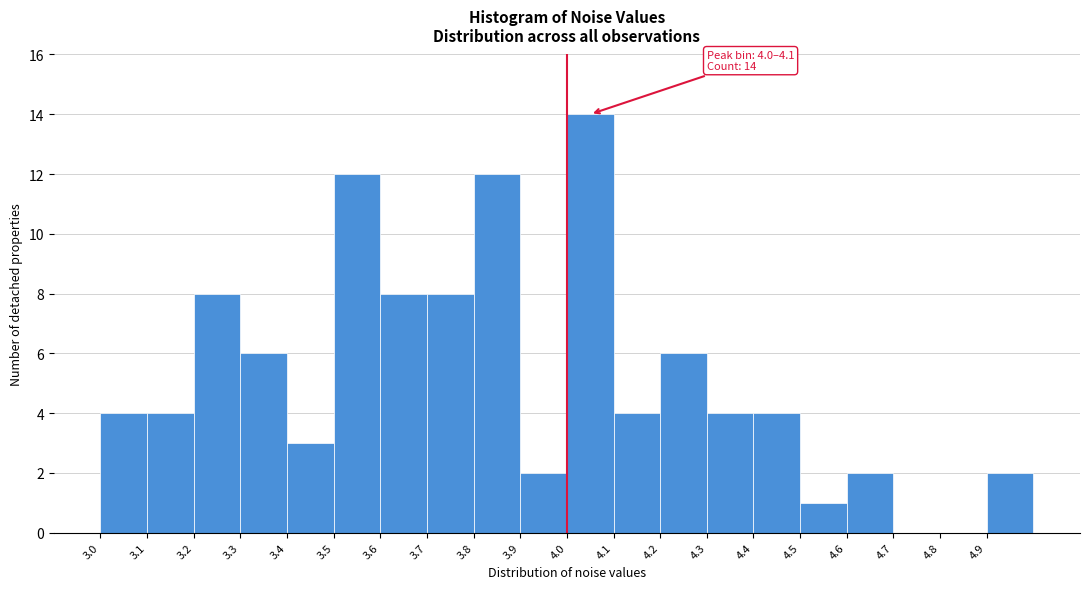

Which range on the x-axis has the tallest bar?

4.0 to 4.1